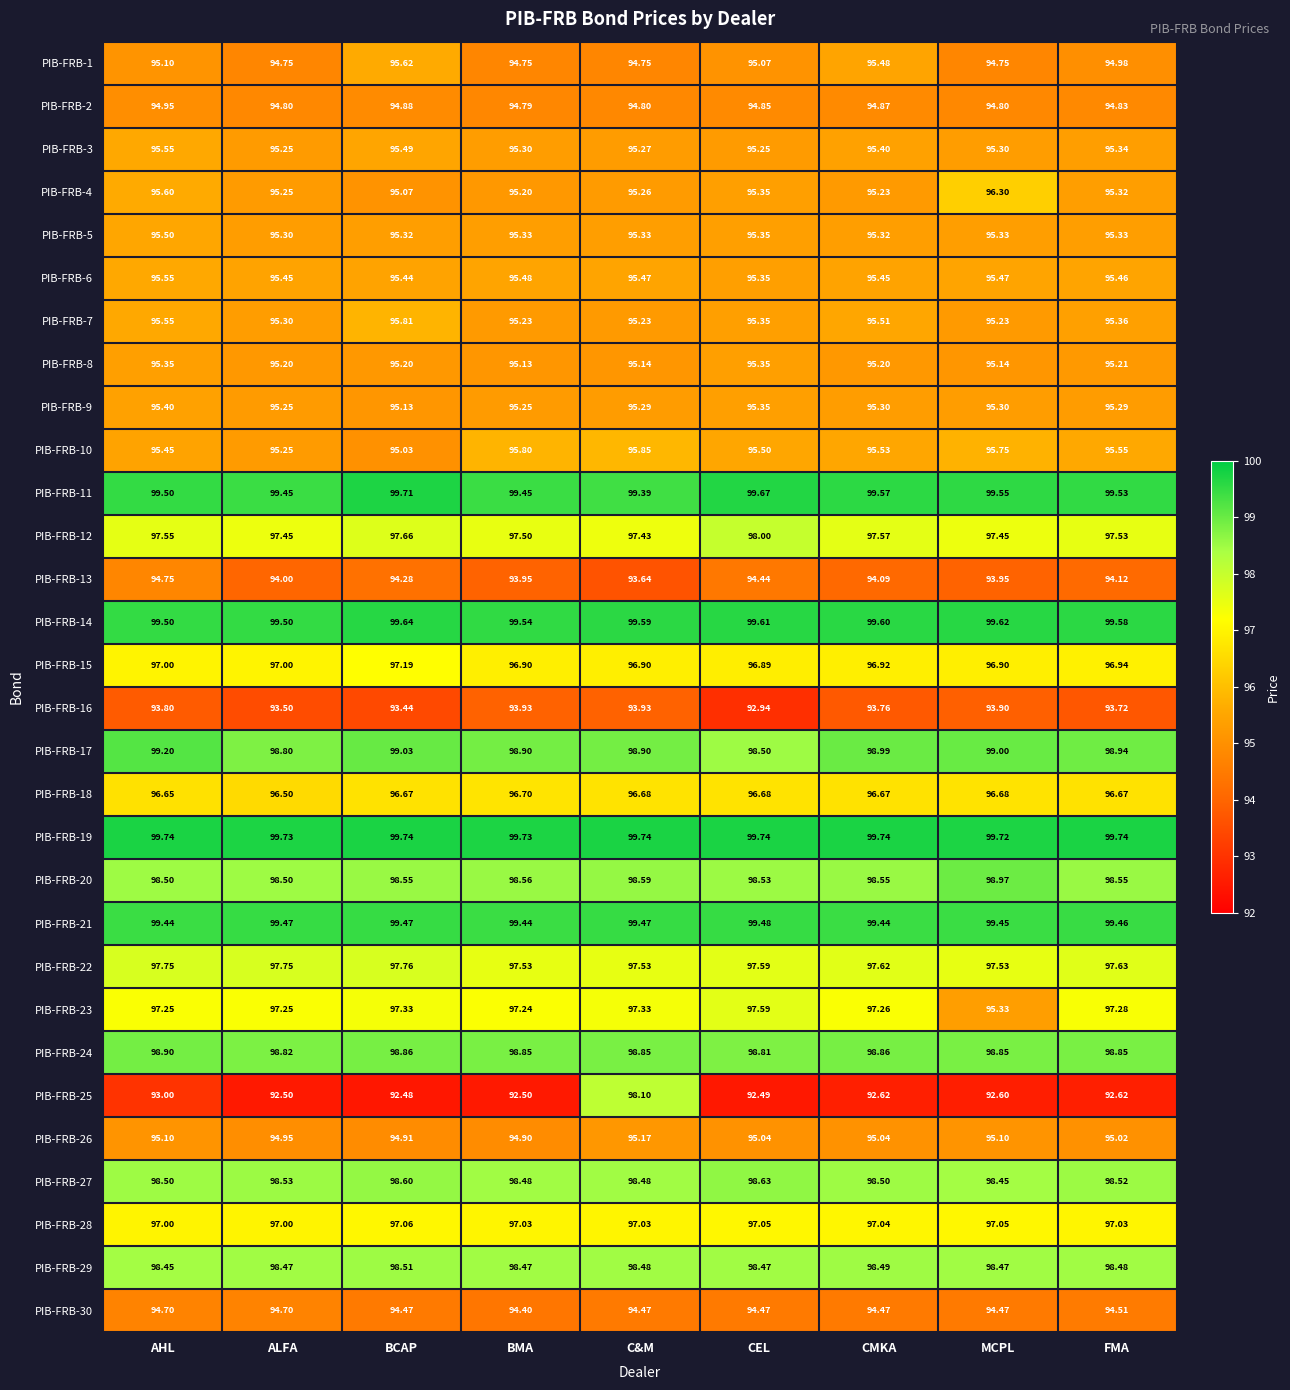

Which category has the lowest value in the PIB-FRB-26 series?

BMA